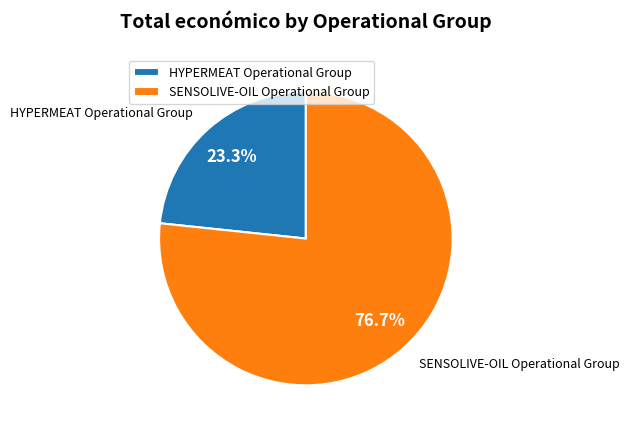

The HYPERMEAT Operational Group slice represents 35% of the pie. True or false?

False